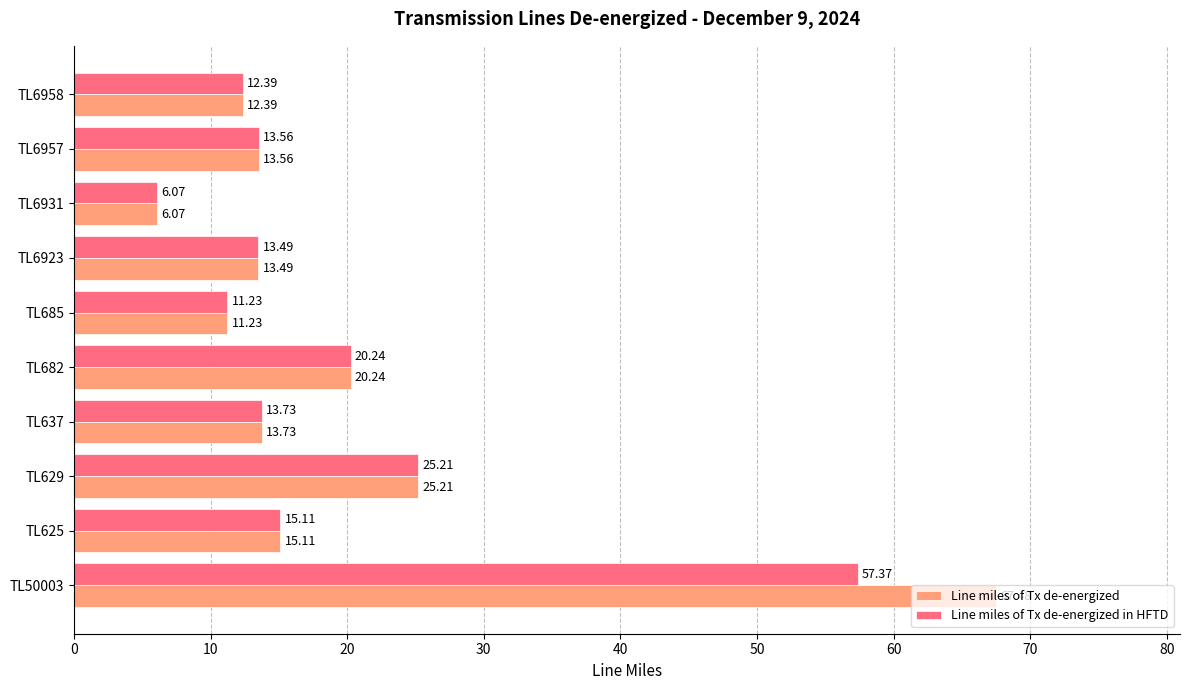

What is the total value across all series at TL682?

40.5